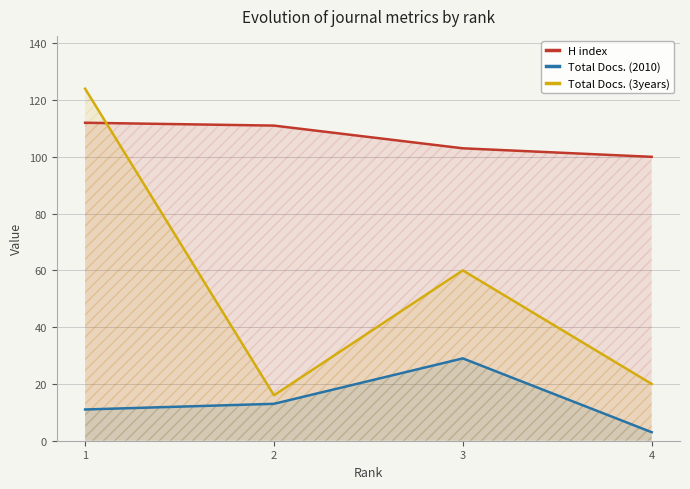

Between 2 and 3, which series saw the biggest shift?

Total Docs. (3years)